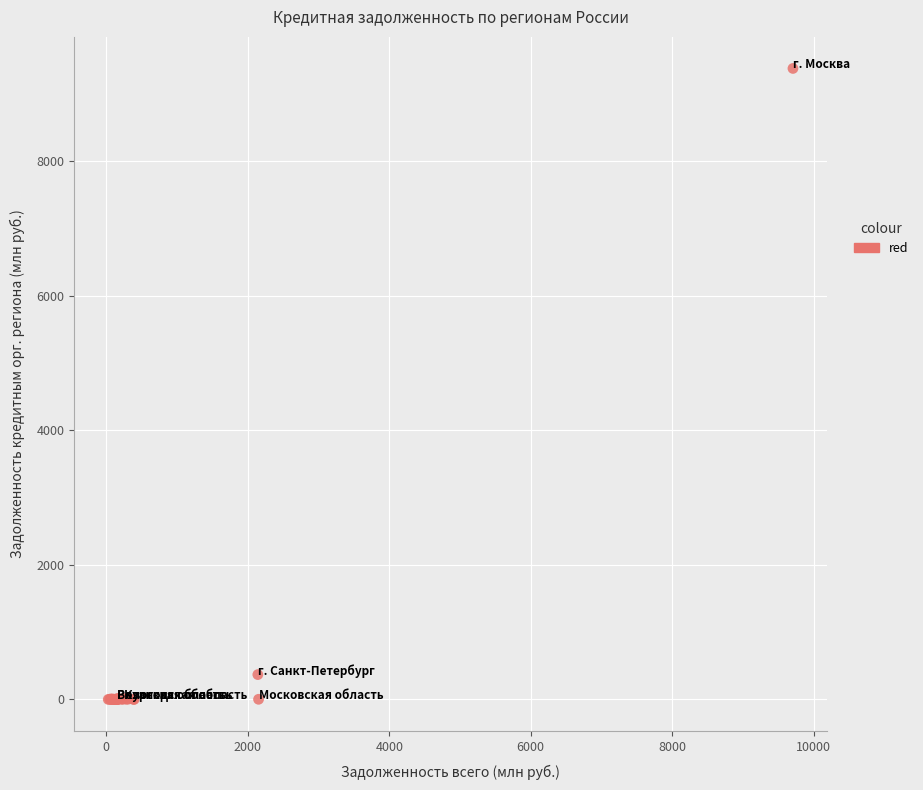

What Y value in the scatter plot is closest to 4691?

369.1